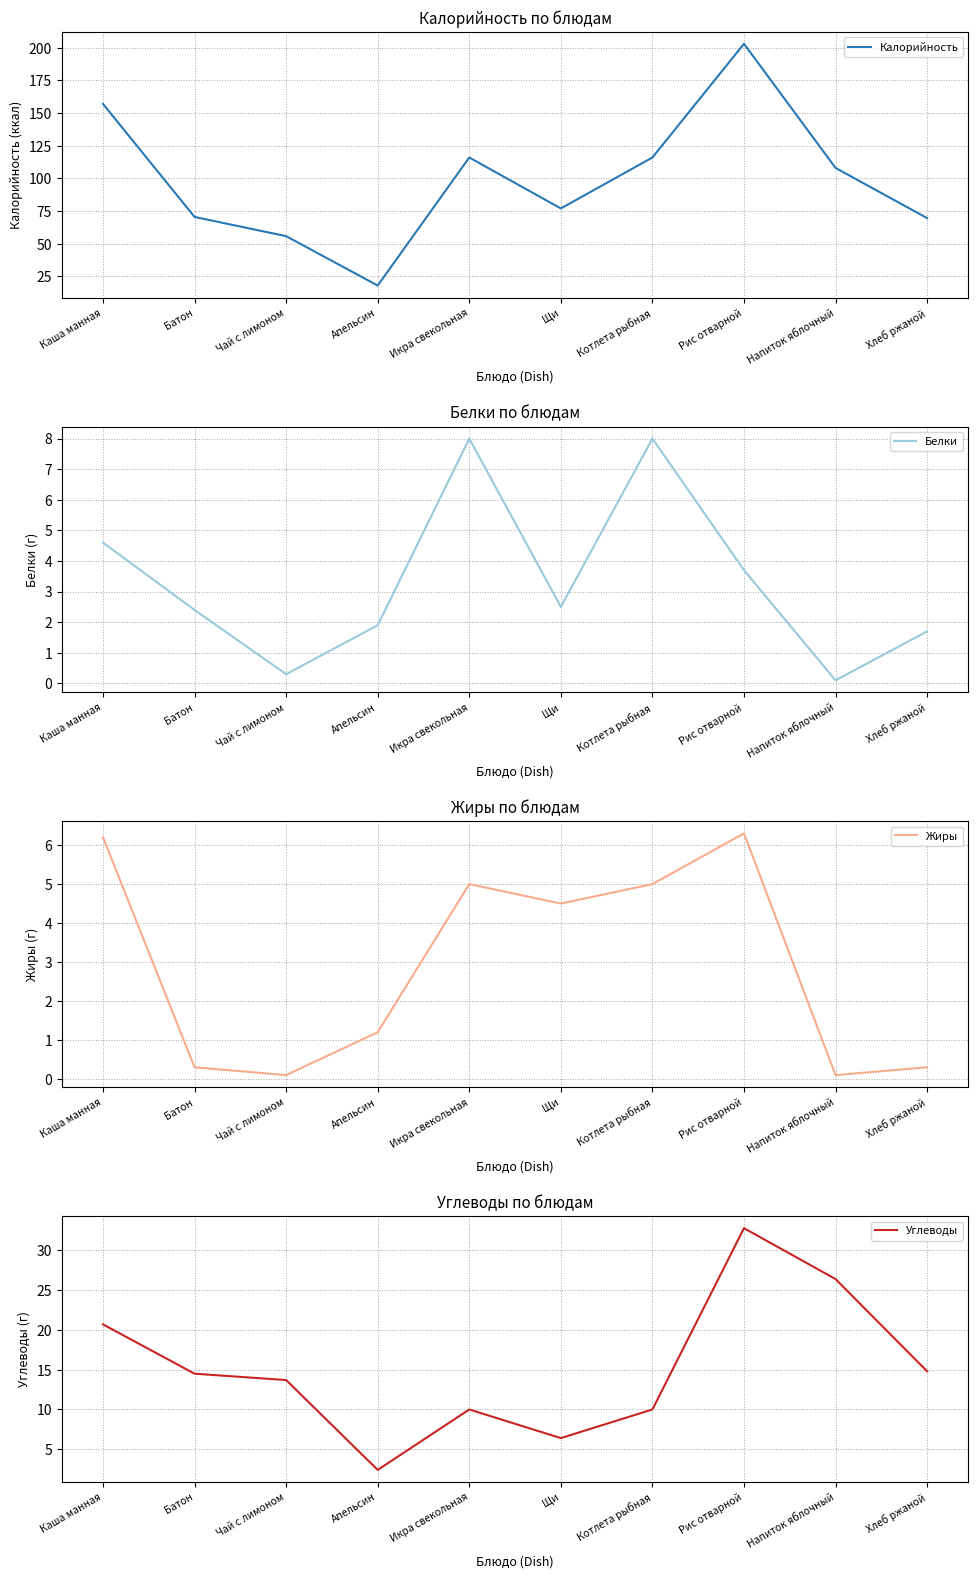

List the labels in order of Жиры value, smallest first.

Чай с лимоном, Напиток яблочный, Батон, Хлеб ржаной, Апельсин, Щи, Икра свекольная, Котлета рыбная, Каша манная, Рис отварной